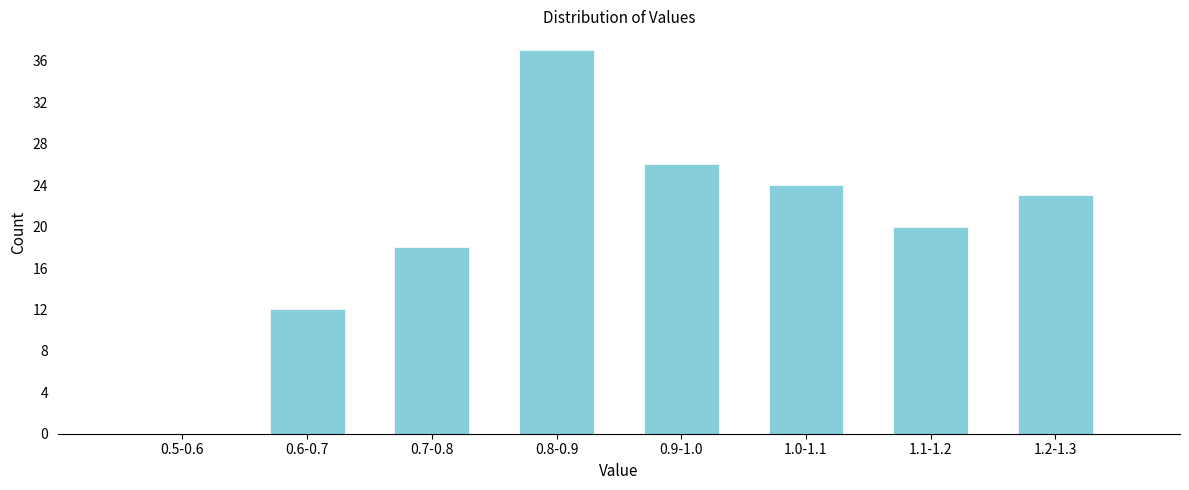

Reading left to right, what are all the values shown in this chart?

0.5-0.6=0	0.6-0.7=12	0.7-0.8=18	0.8-0.9=37	0.9-1.0=26	1.0-1.1=24	1.1-1.2=20	1.2-1.3=23